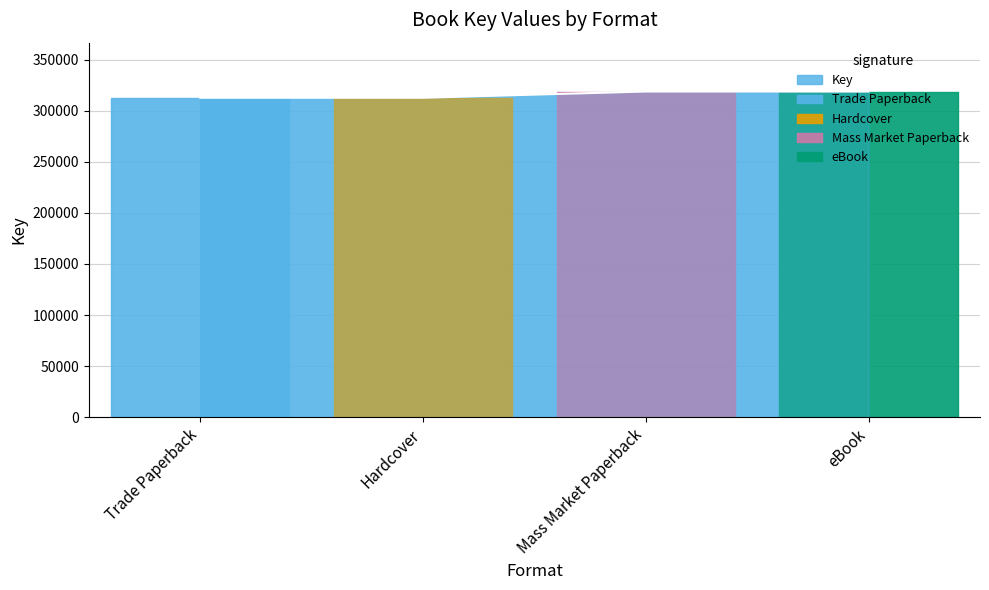

What is the approximate value of Key at Mass Market Paperback?

318848